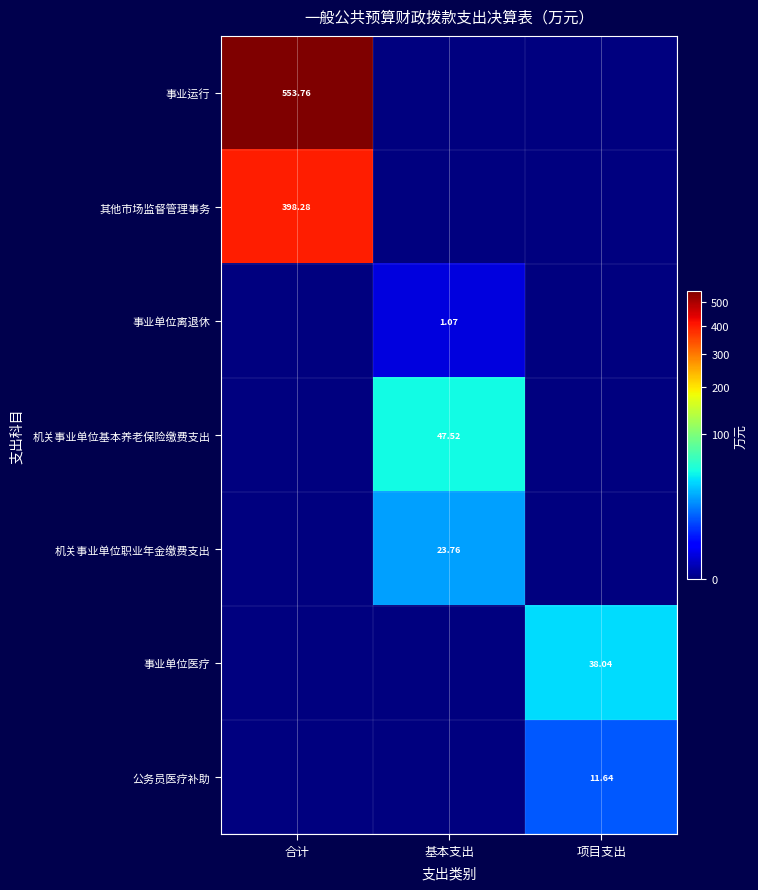

Rank the series by their maximum value, from lowest to highest.

事业单位离退休, 公务员医疗补助, 机关事业单位职业年金缴费支出, 事业单位医疗, 机关事业单位基本养老保险缴费支出, 其他市场监督管理事务, 事业运行